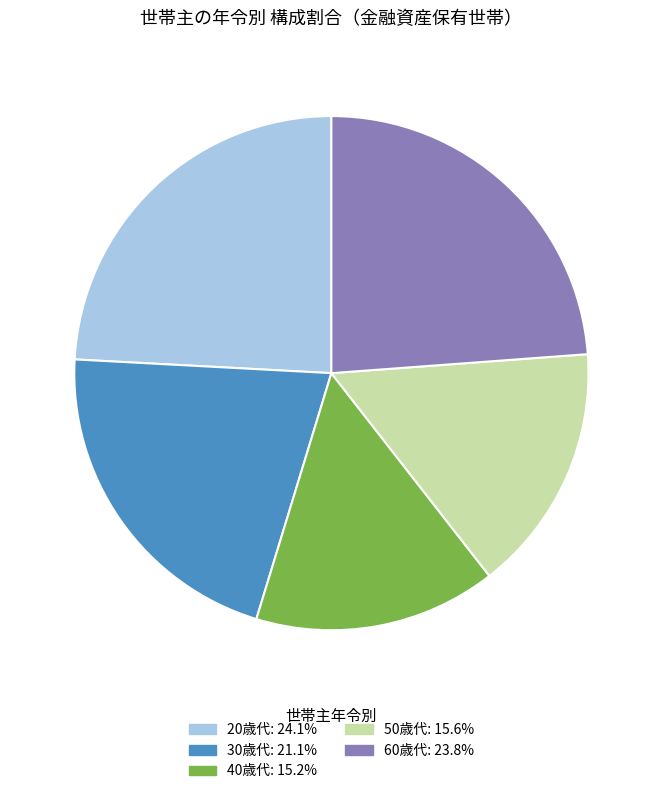

Is there any slice that represents more than half of the pie?

No